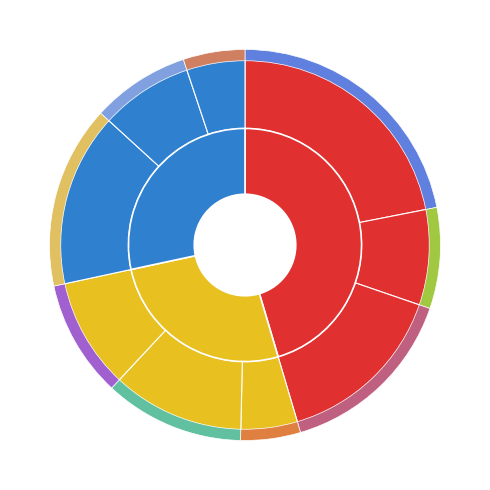

What percentage is the Напиток лимонный slice, to the nearest percent?

8%